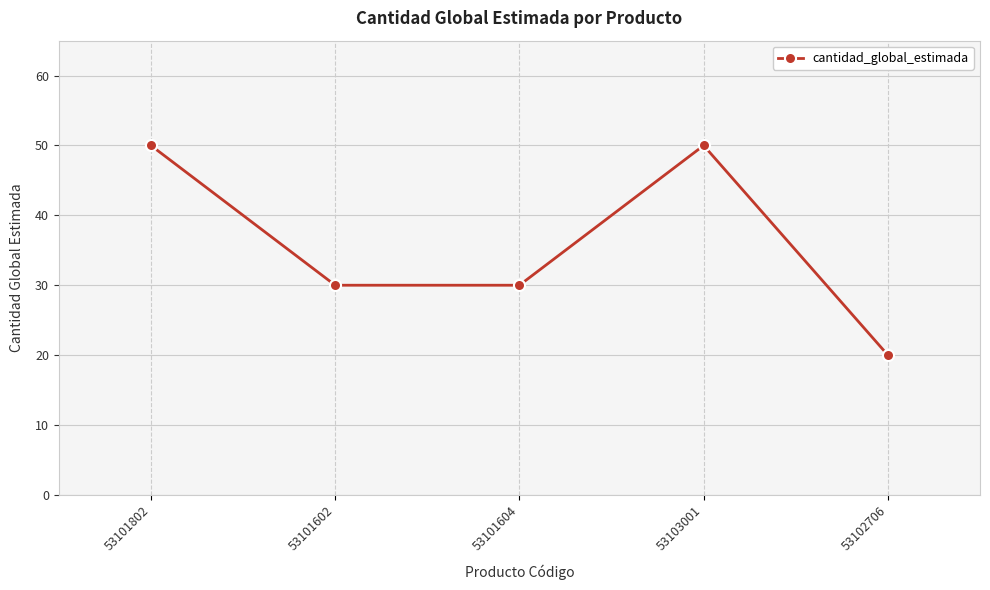

What is the sum of the values at 53101602 and 53101802?

80